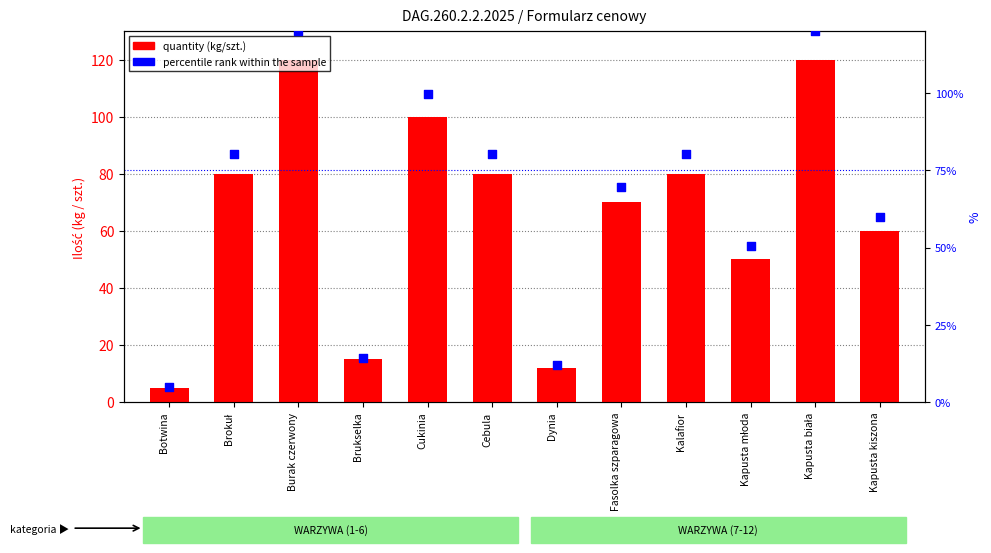

Which series reaches the maximum Y coordinate?

quantity (kg/szt.)